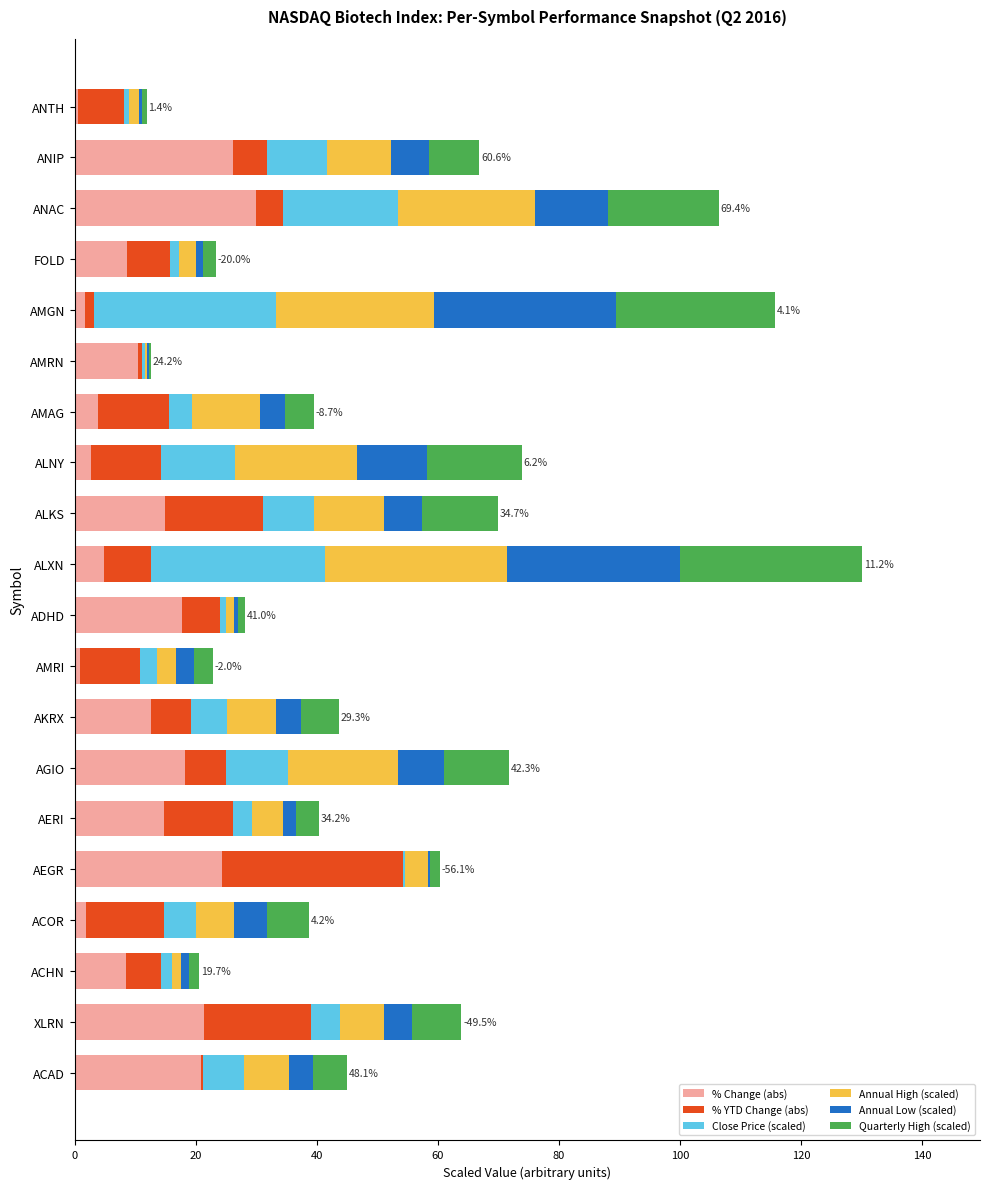

What is the highest value of the % Change (abs) series?

30.0